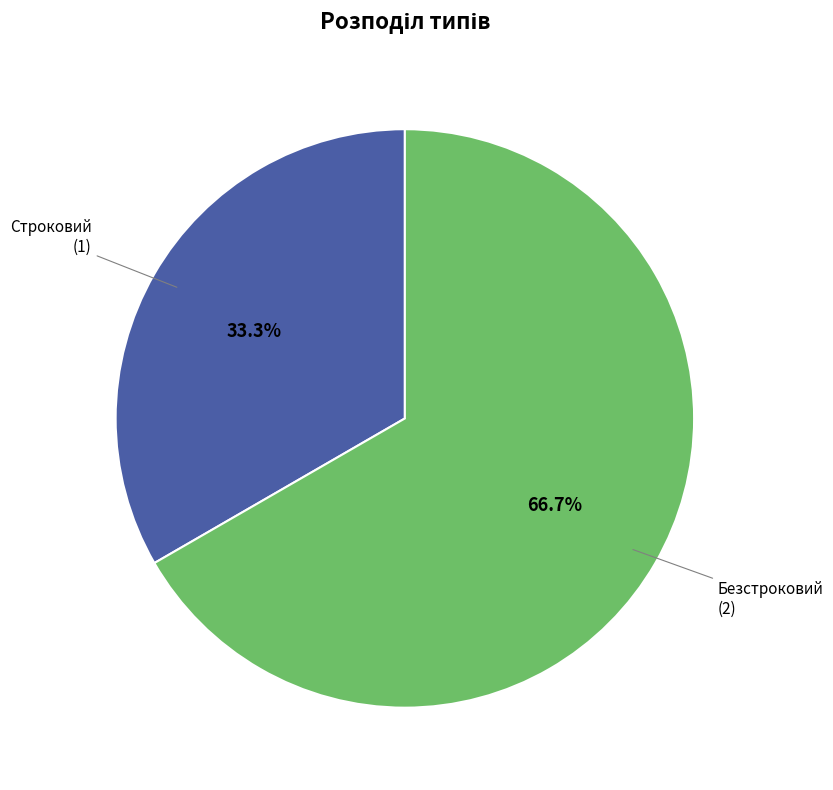

Is there any slice that represents more than half of the pie?

Yes